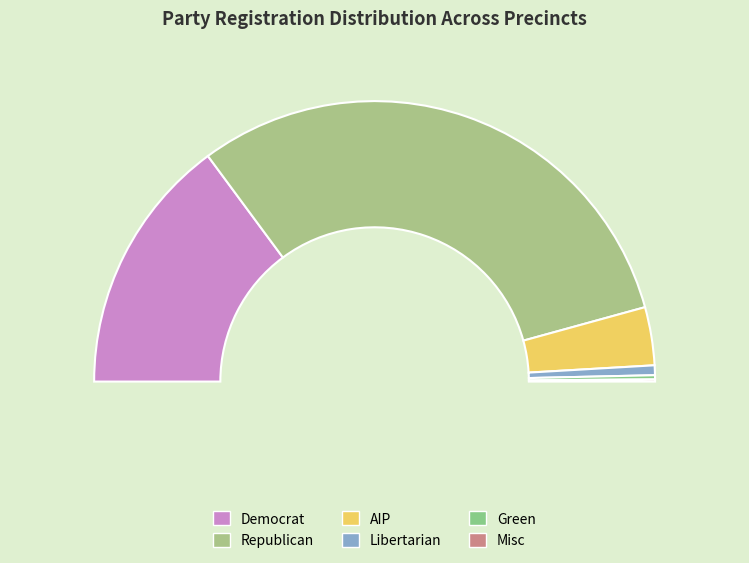

Does any single category account for the majority?

Yes